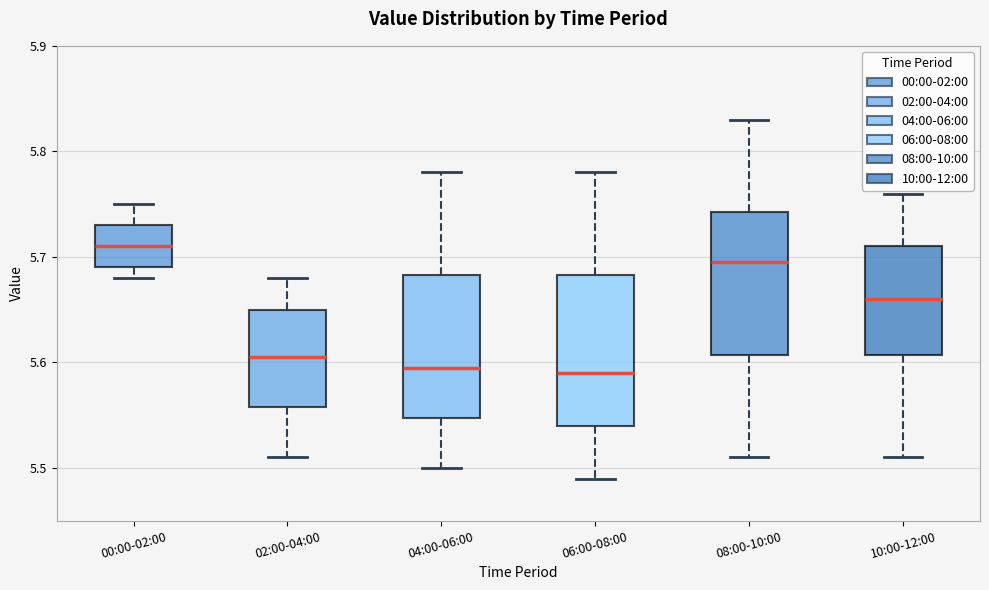

Where does the upper whisker of the box for 06:00-08:00 end on the y-axis? The values are not printed on the chart, so give them approximately, as read against the axis.

5.78